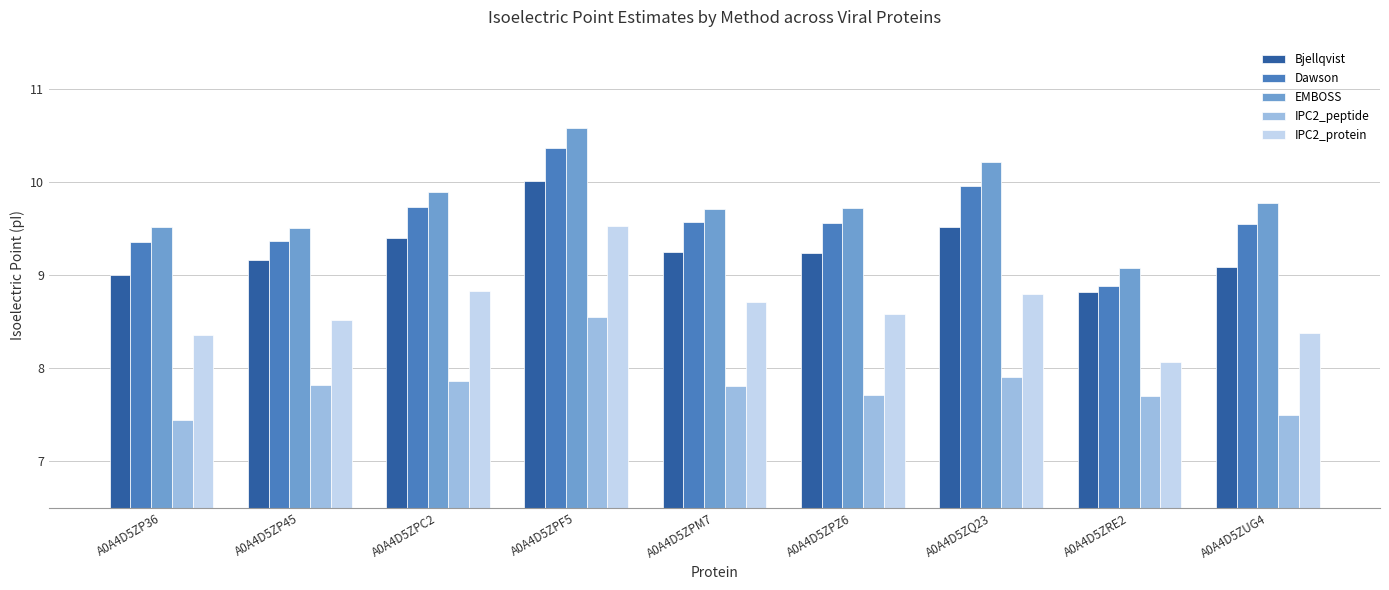

What is the approximate value of EMBOSS at A0A4D5ZUG4?

9.8